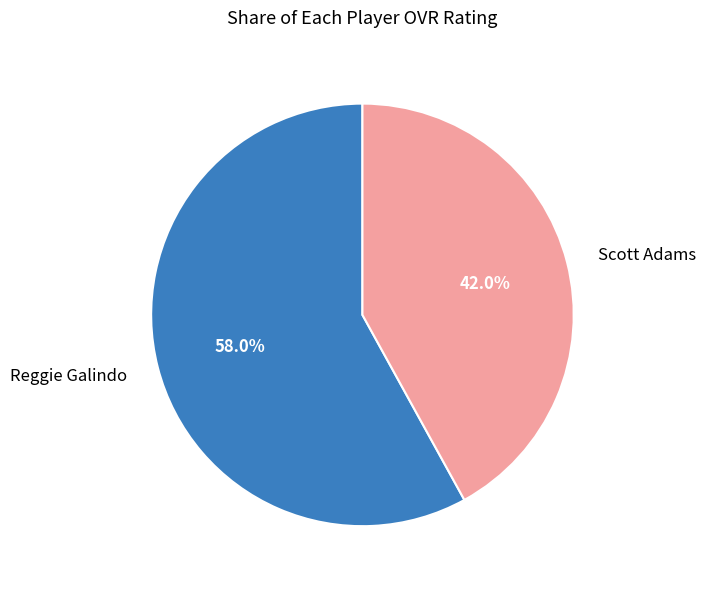

Combined, do Reggie Galindo and Scott Adams account for over 50%?

Yes